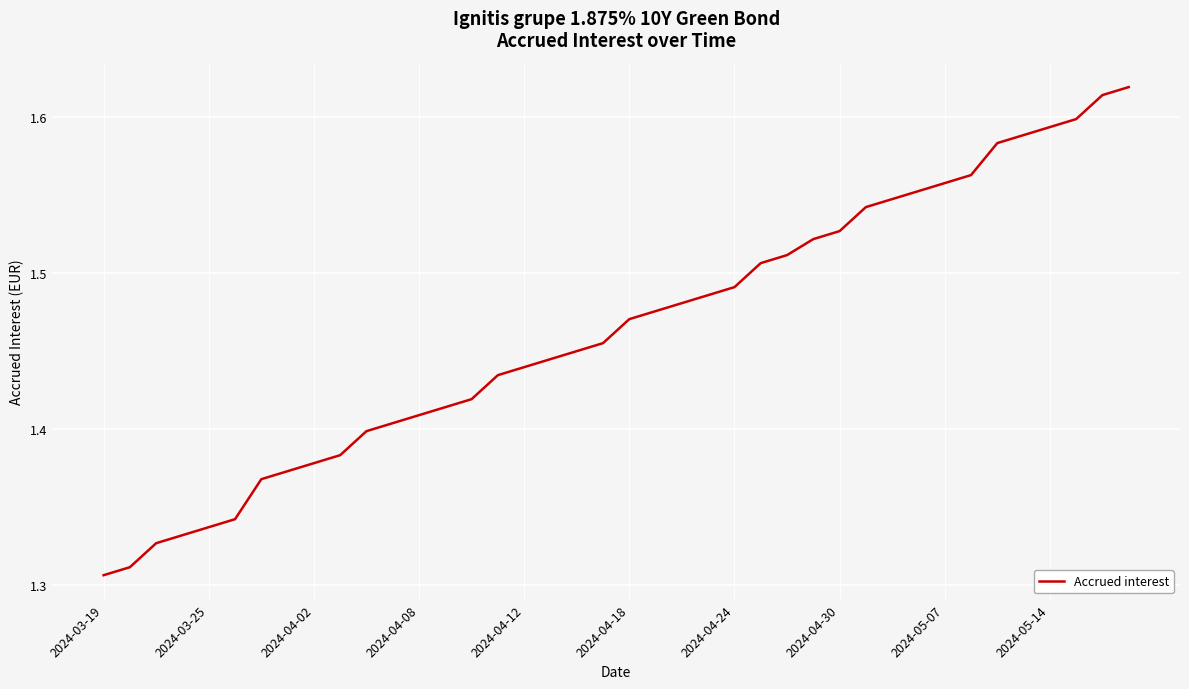

What is the sum of all values?

58.6